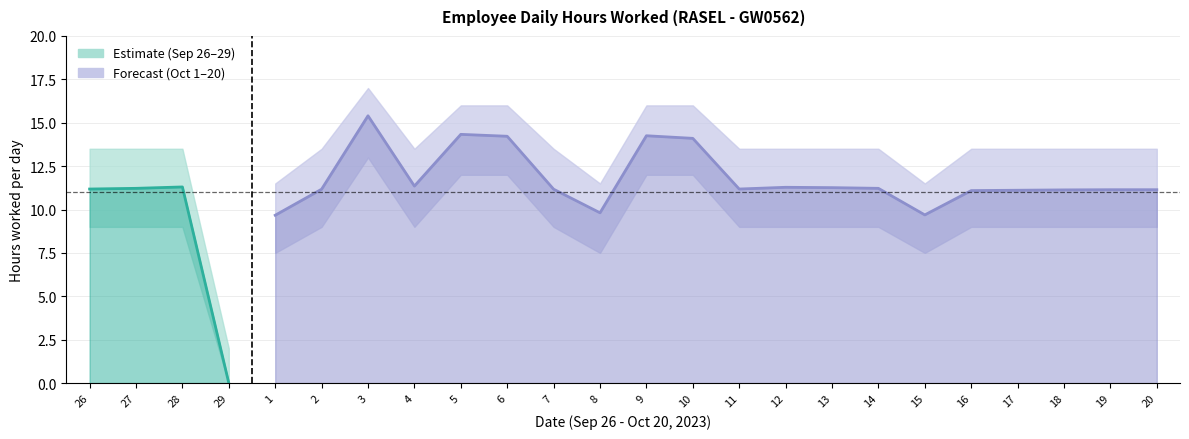

What is the maximum value shown in the chart?

17.0